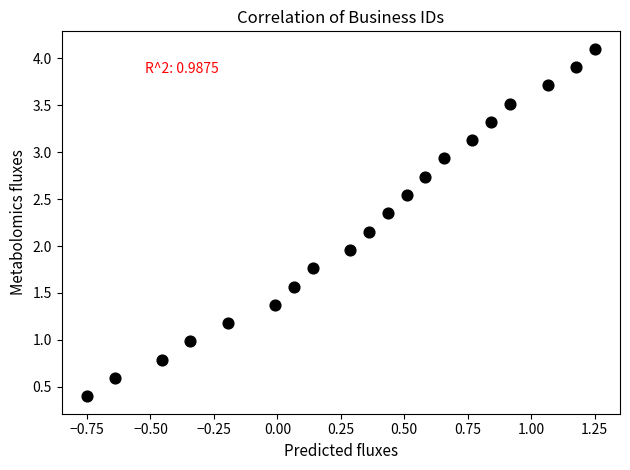

What is the range of Y values (max minus min)?

3.7